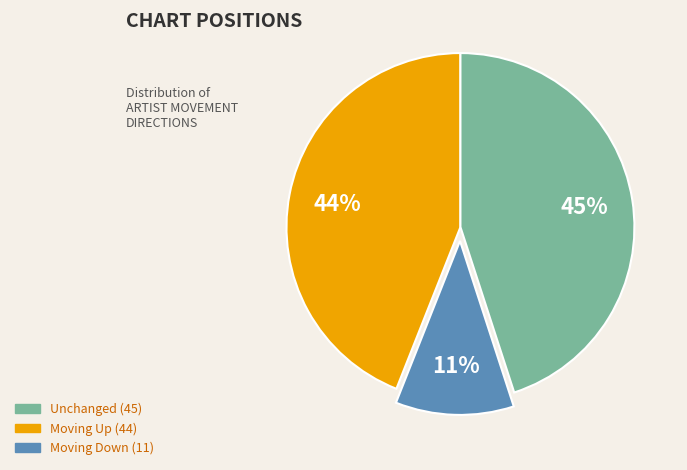

Is there any slice that represents more than half of the pie?

No